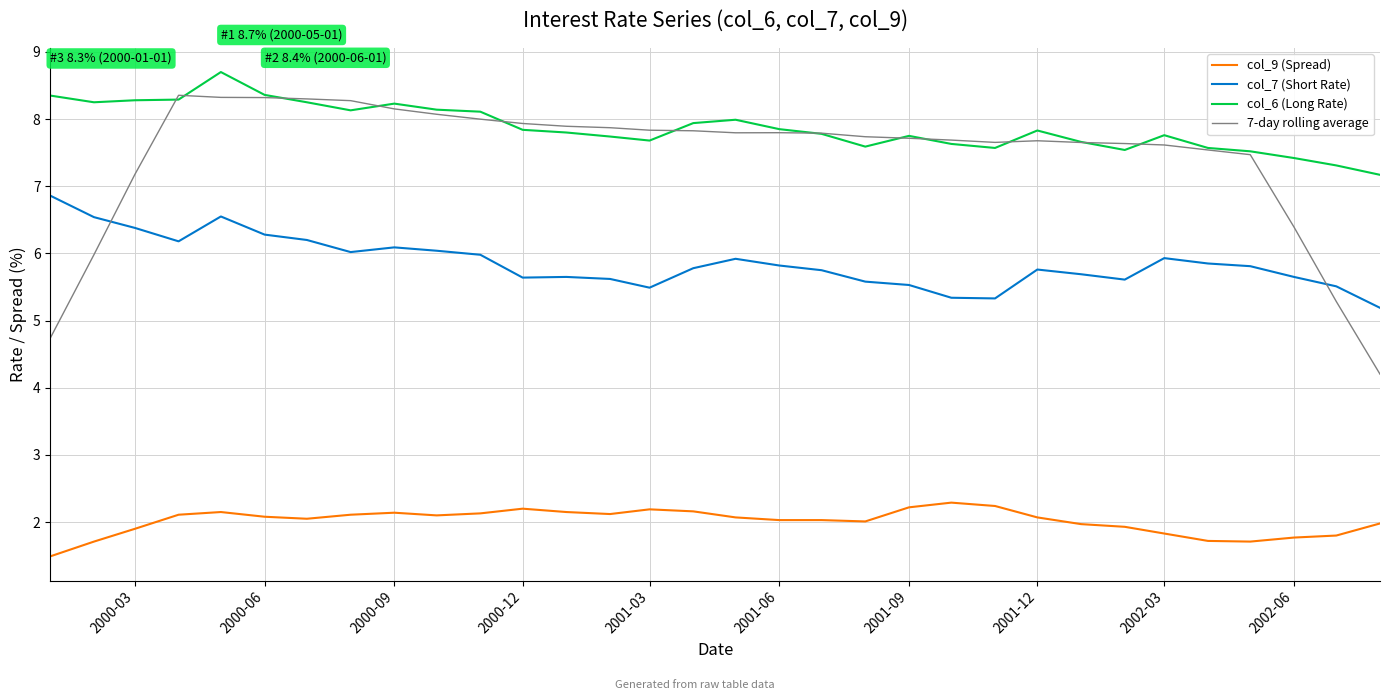

What is the difference between the maximum and minimum values in the col_6 (Long Rate) series?

1.5